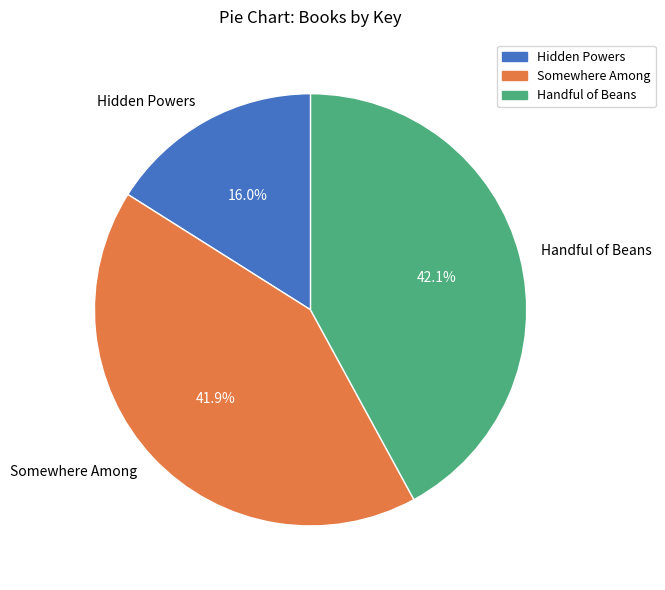

To the nearest percent, what is the difference between the largest and smallest slice percentages?

26%